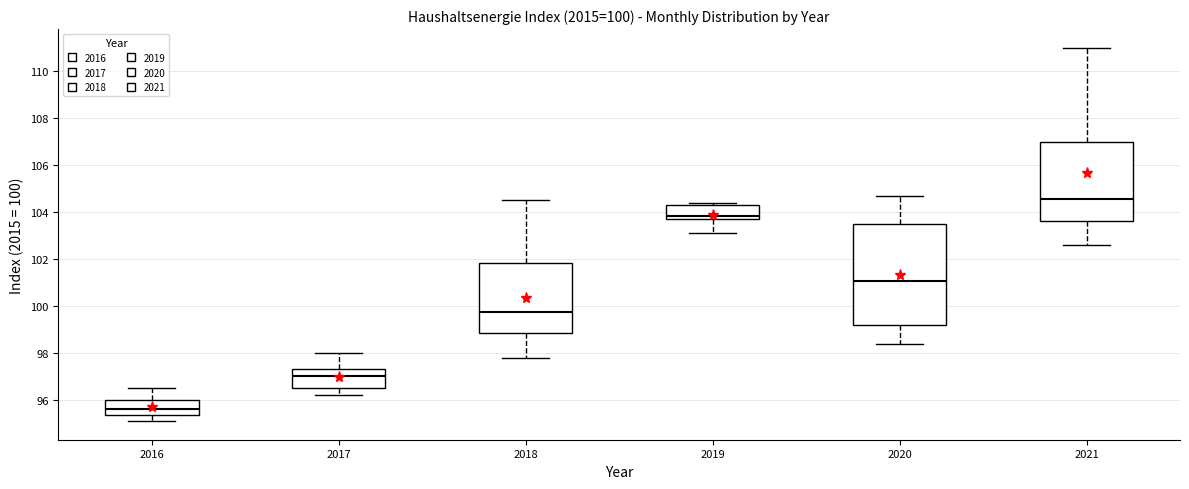

Comparing the boxes themselves (not the whiskers), which one is the tallest?

2020